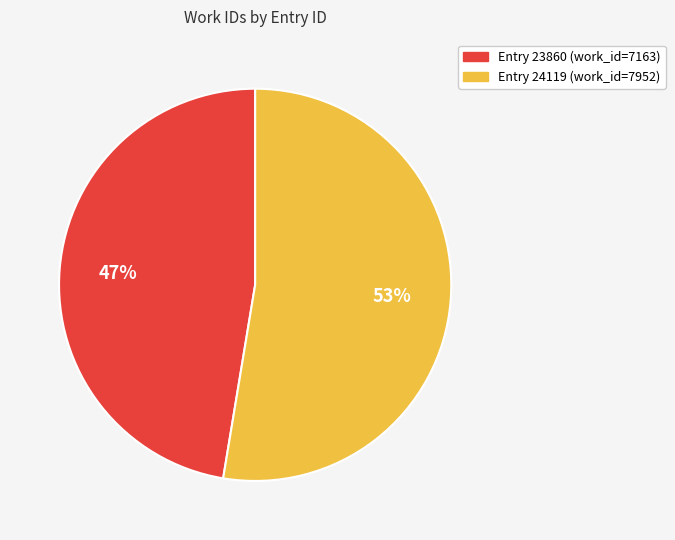

Does any single category account for the majority?

Yes